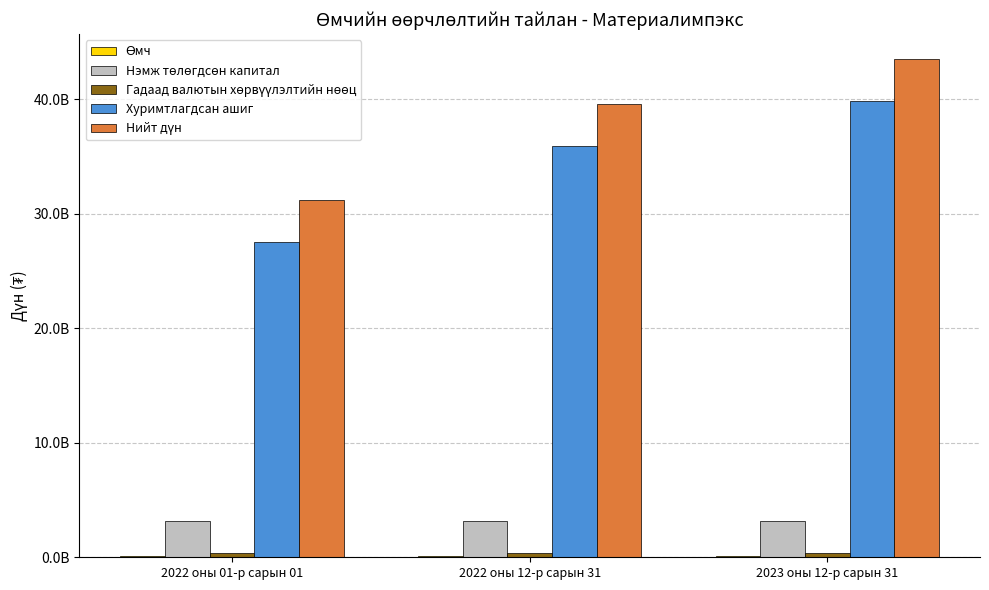

Are the bars grouped side by side (vs. stacked)?

Yes